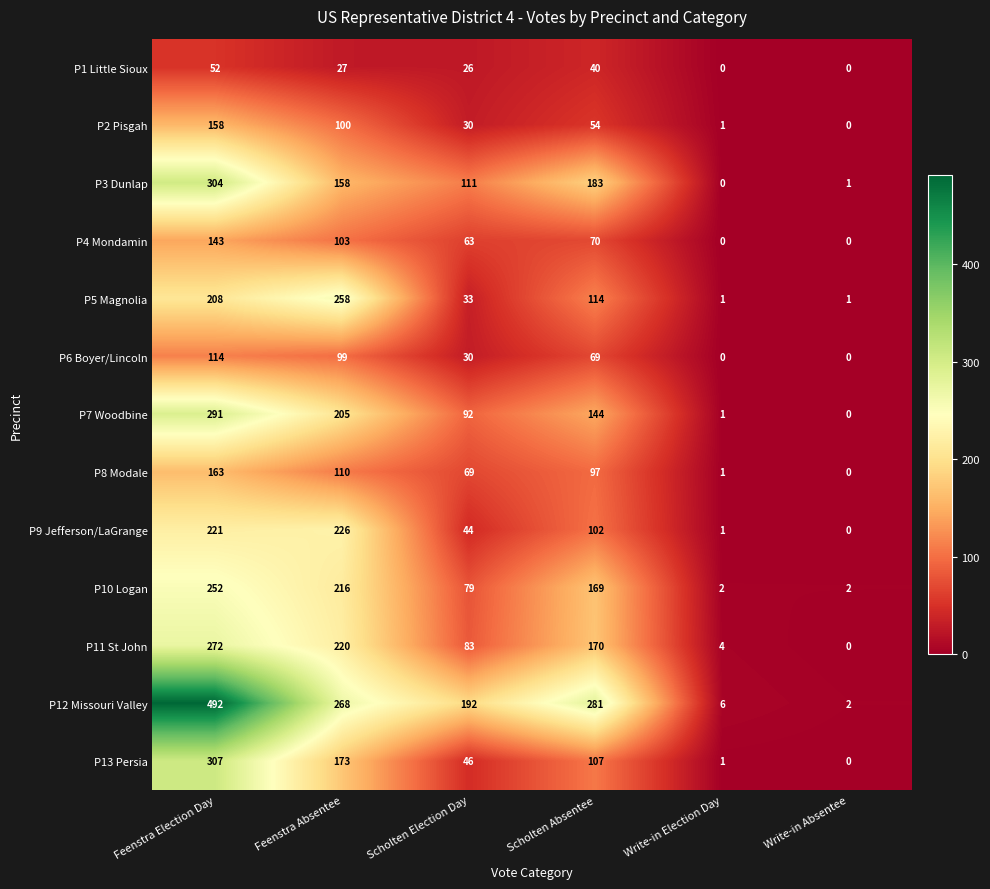

Which label corresponds to the largest value in the chart?

Feenstra Election Day